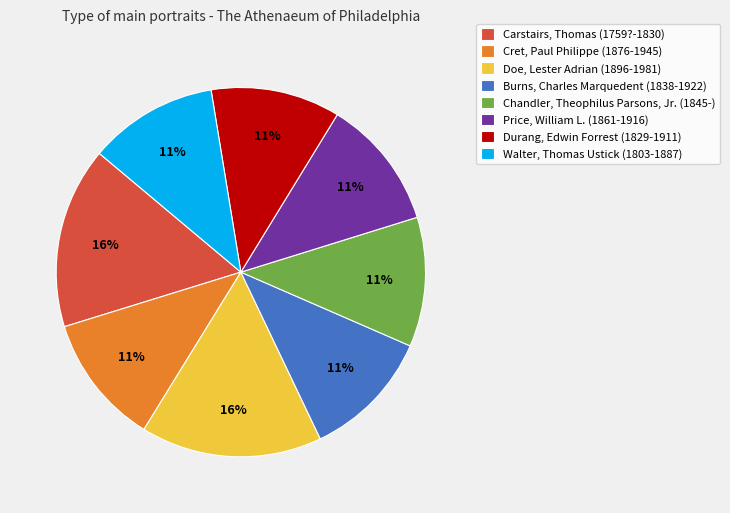

To the nearest percent, what portion does Price, William L. (1861-1916) represent?

11%